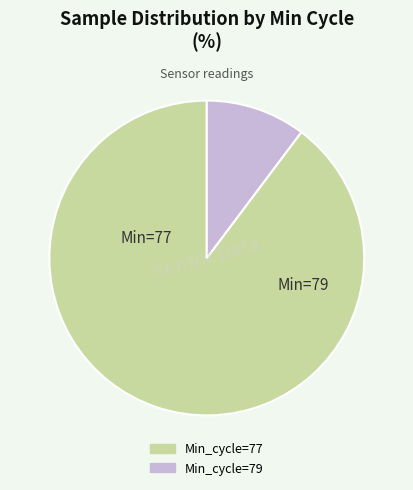

Does any single category account for the majority?

Yes